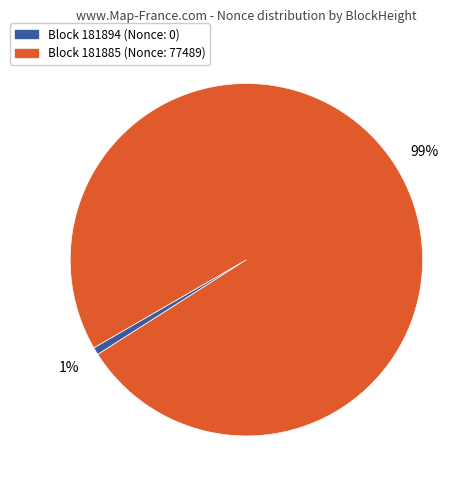

What is the majority slice?

Block 181885 (Nonce: 77489)